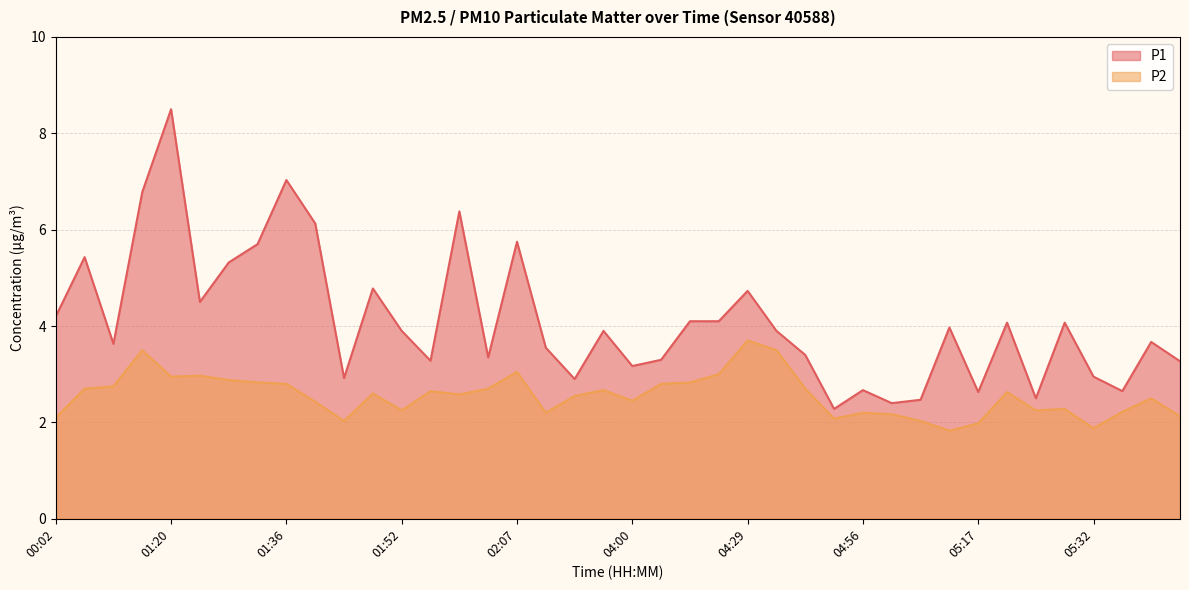

At which category is the sum across all series the highest?

01:20